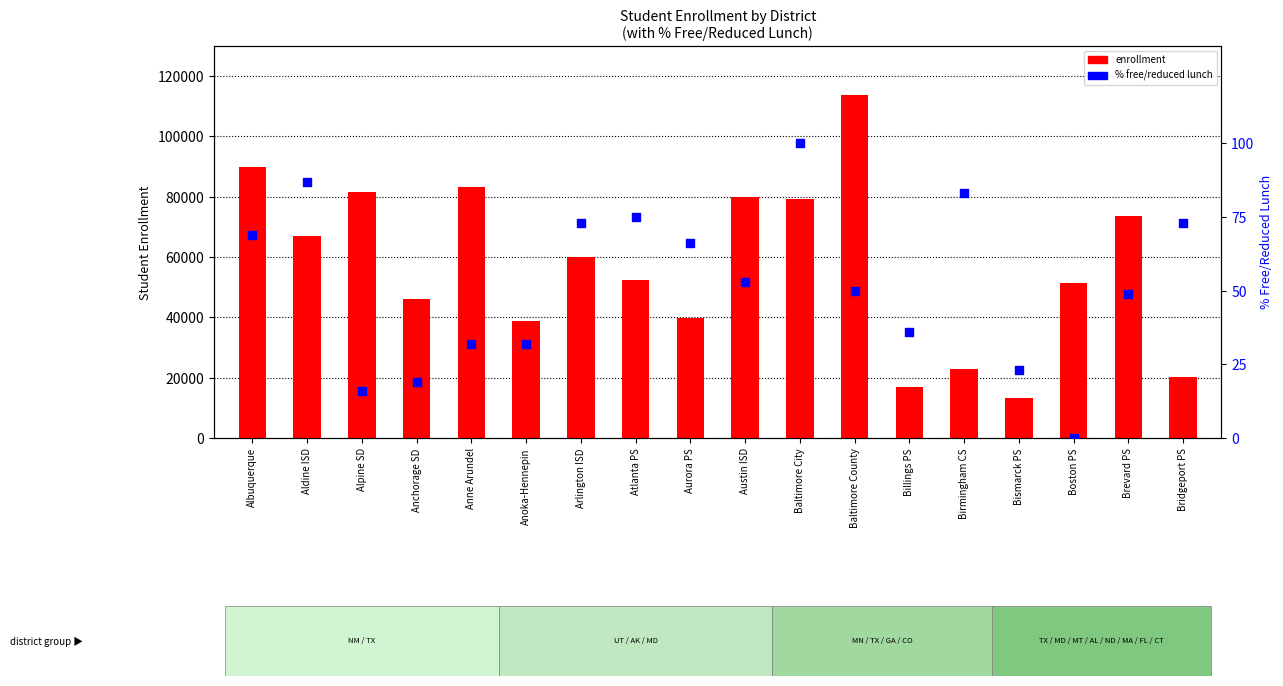

What are all the series names shown in the legend?

enrollment, % free/reduced lunch